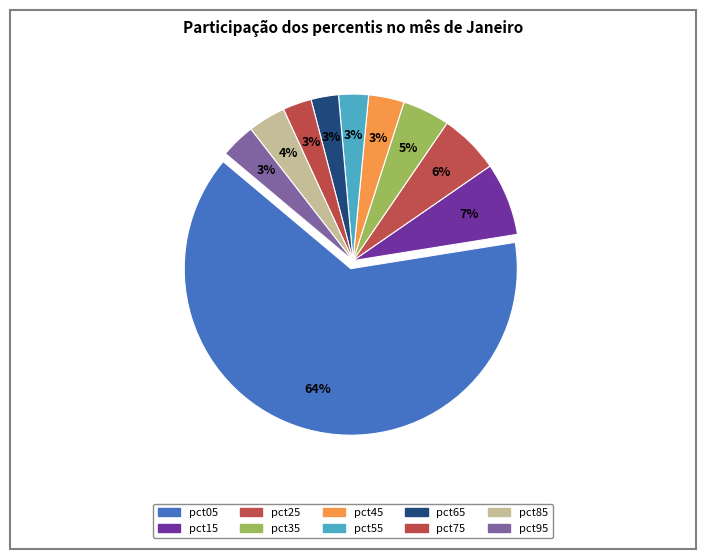

What is the change in value from pct25 to pct65?

-0.4